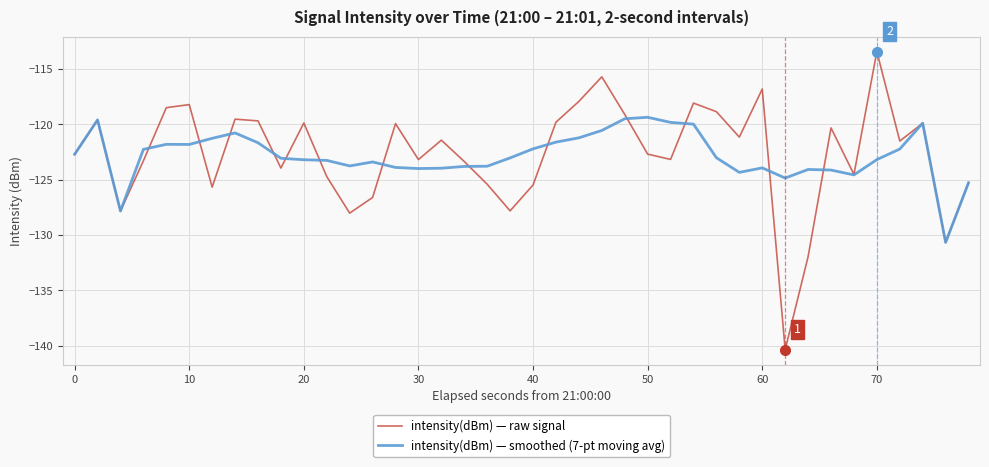

List the series in order of their peak value, highest first.

intensity(dBm) — raw signal, intensity(dBm) — smoothed (7-pt moving avg)